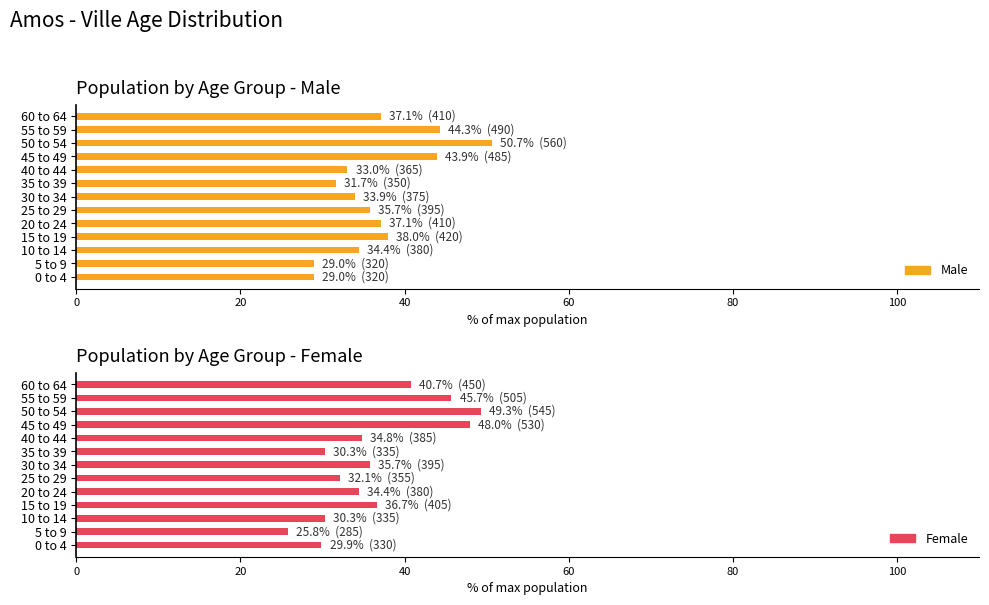

What is the smallest value displayed?

25.8